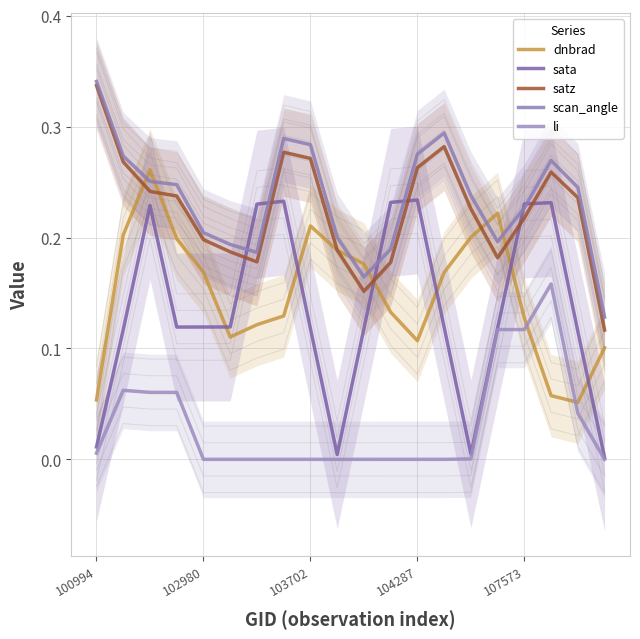

Reading left to right, what are all the values shown in this chart?

dnbrad: 0.1	0.2	0.3	0.2	0.2	0.1	0.1	0.1	0.2	0.2	0.2	0.1	0.1	0.2	0.2	0.2	0.1	0.1	0.1	0.1
sata: 0.0	0.1	0.2	0.1	0.1	0.1	0.2	0.2	0.1	0.0	0.1	0.2	0.2	0.1	0.0	0.1	0.2	0.2	0.1	0.0
satz: 0.3	0.3	0.2	0.2	0.2	0.2	0.2	0.3	0.3	0.2	0.2	0.2	0.3	0.3	0.2	0.2	0.2	0.3	0.2	0.1
scan_angle: 0.3	0.3	0.3	0.2	0.2	0.2	0.2	0.3	0.3	0.2	0.2	0.2	0.3	0.3	0.2	0.2	0.2	0.3	0.2	0.1
li: 0.0	0.1	0.1	0.1	0.0	0.0	0.0	0.0	0.0	0.0	0.0	0.0	0.0	0.0	0.0	0.1	0.1	0.2	0.0	0.0